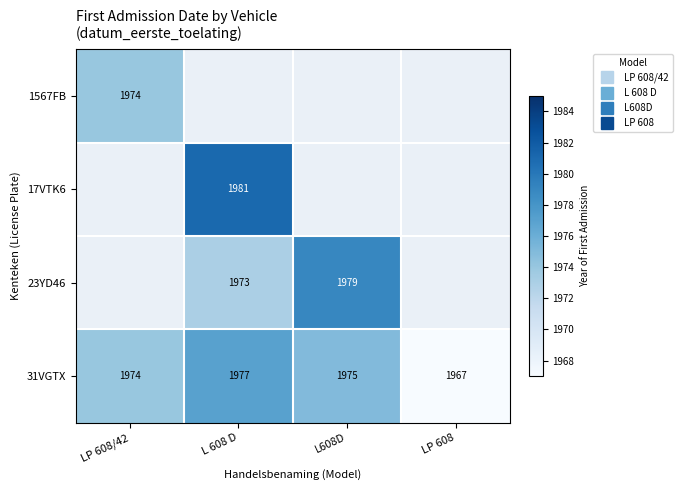

Which category has the highest value across all series?

L 608 D